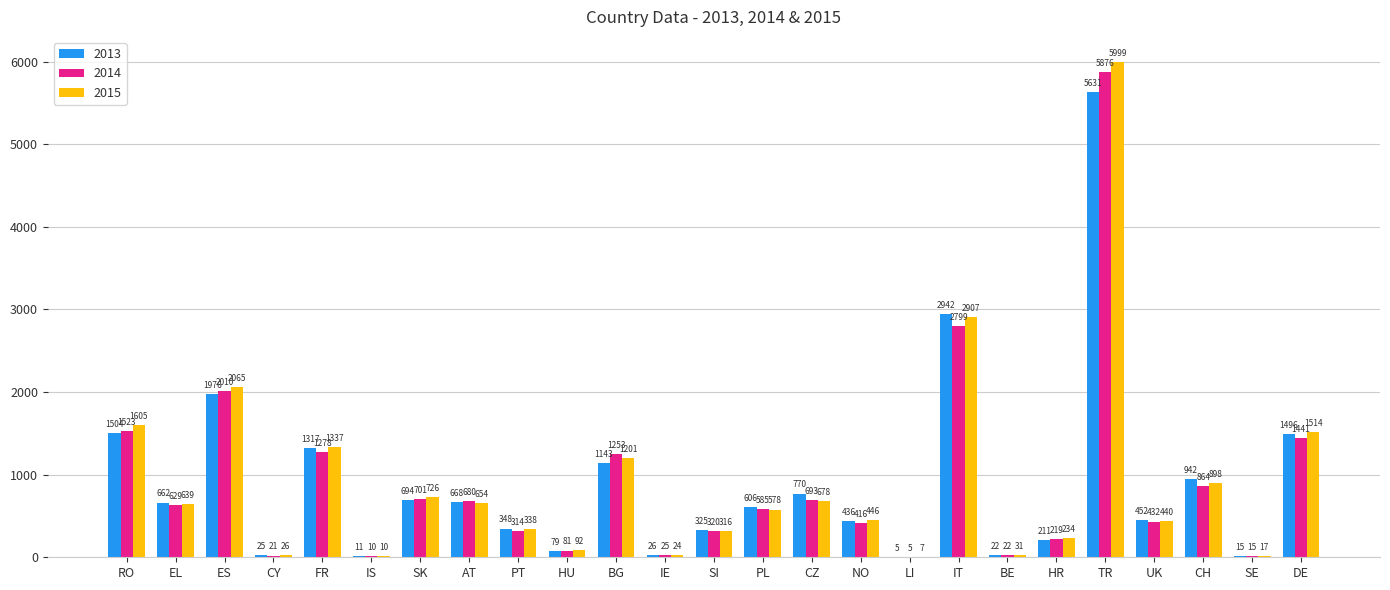

Reading right to left, what are all the values shown in this chart?

2013: 1496	15	942	452	5631	211	22	2942	5	436	770	606	325	26	1143	79	348	668	694	11	1317	25	1976	662	1504
2014: 1441	15	864	432	5876	219	22	2799	5	416	693	585	320	25	1253	81	314	680	701	10	1278	21	2010	629	1523
2015: 1514	17	898	440	5999	234	31	2907	7	446	678	578	316	24	1201	92	338	654	726	10	1337	26	2065	639	1605